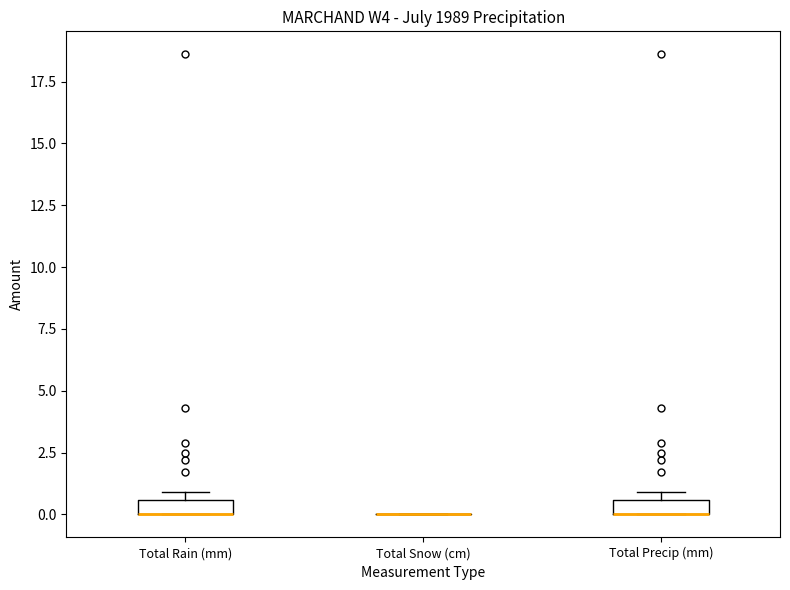

Where is the upper edge of the box for Total Precip (mm) on the y-axis? The values are not printed on the chart, so give them approximately, as read against the axis.

0.5